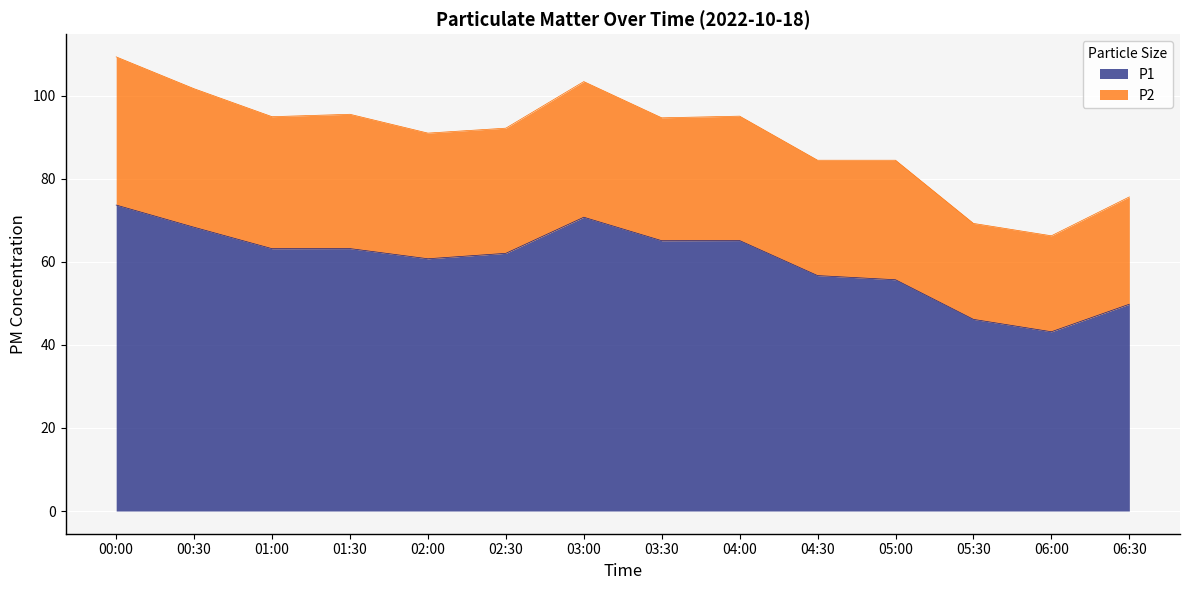

Read the value at 05:00.

55.7